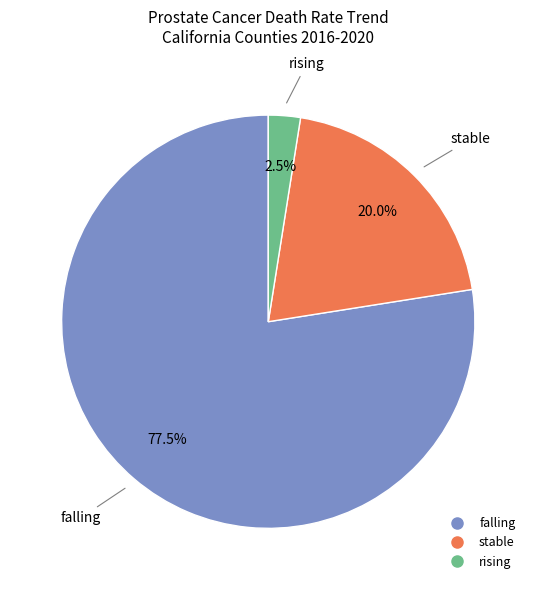

How many segments does this pie chart have?

3